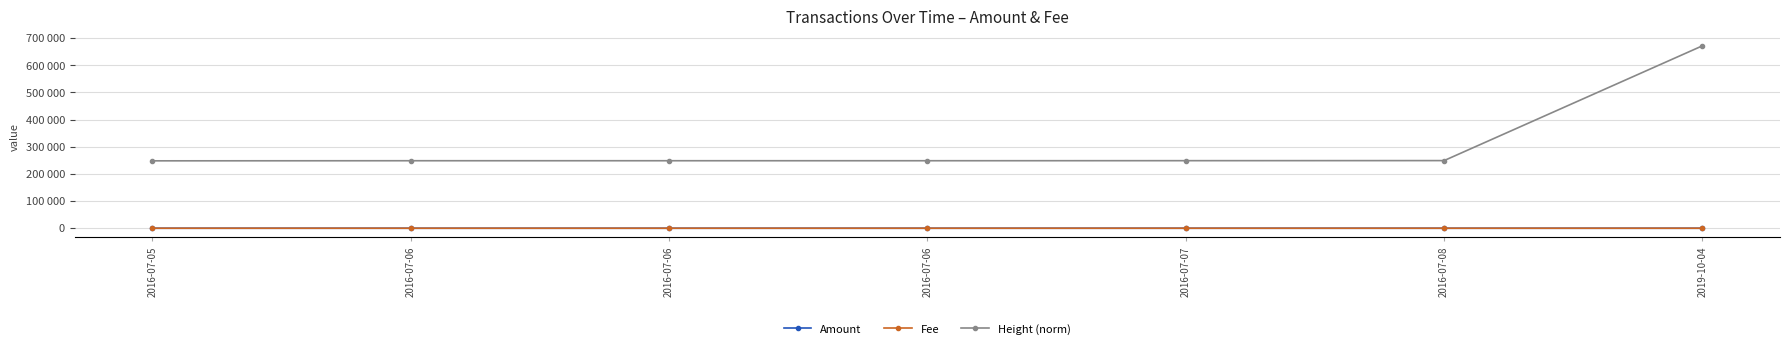

Does the chart have visible grid lines?

Yes